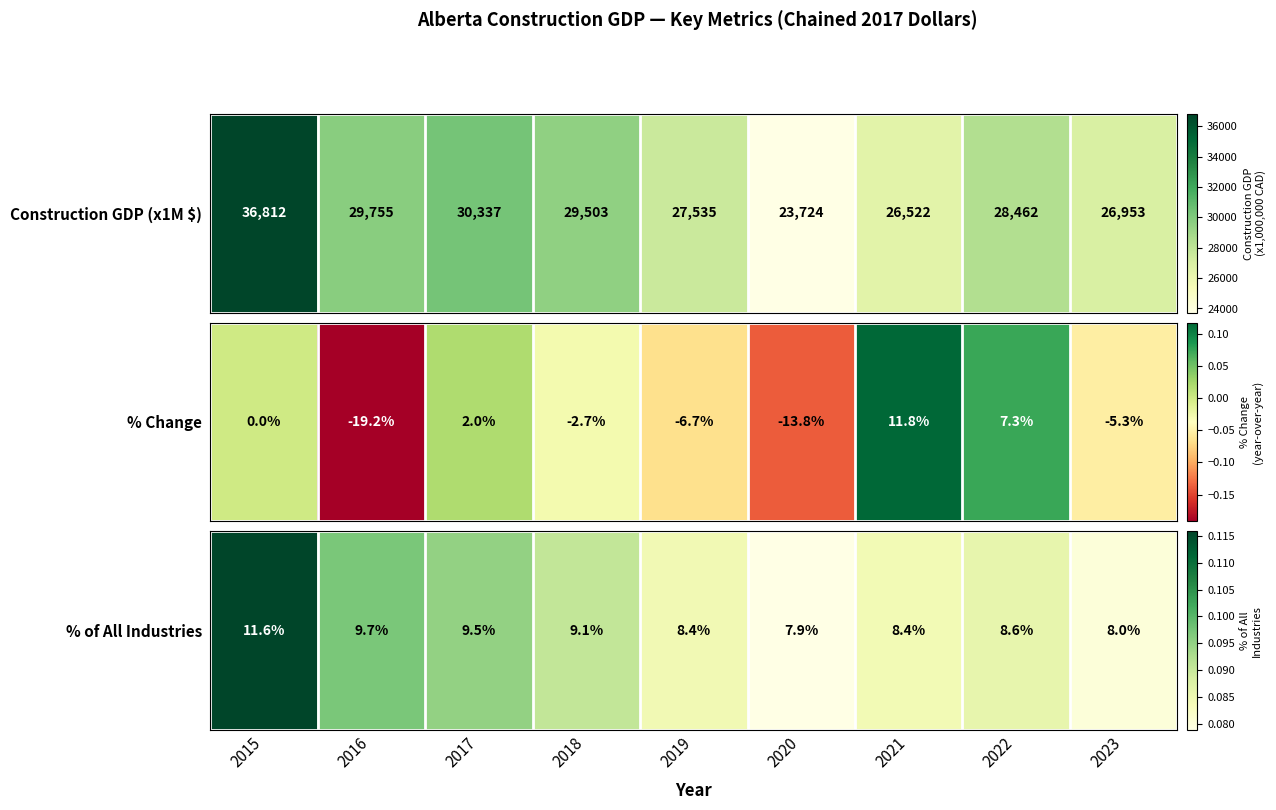

The value at 2020 is 0.0. True or false?

False